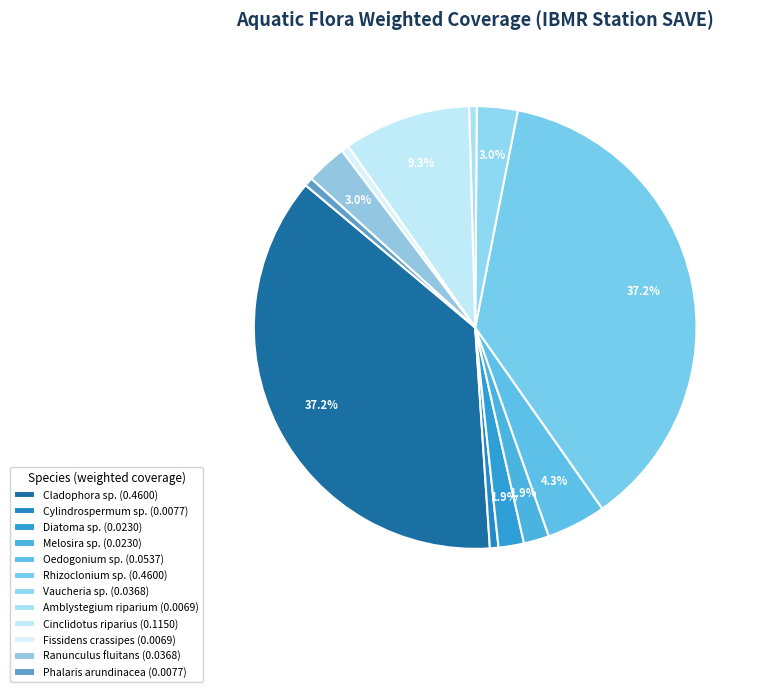

To the nearest percent, what percentage of the pie is Phalaris arundinacea?

1%